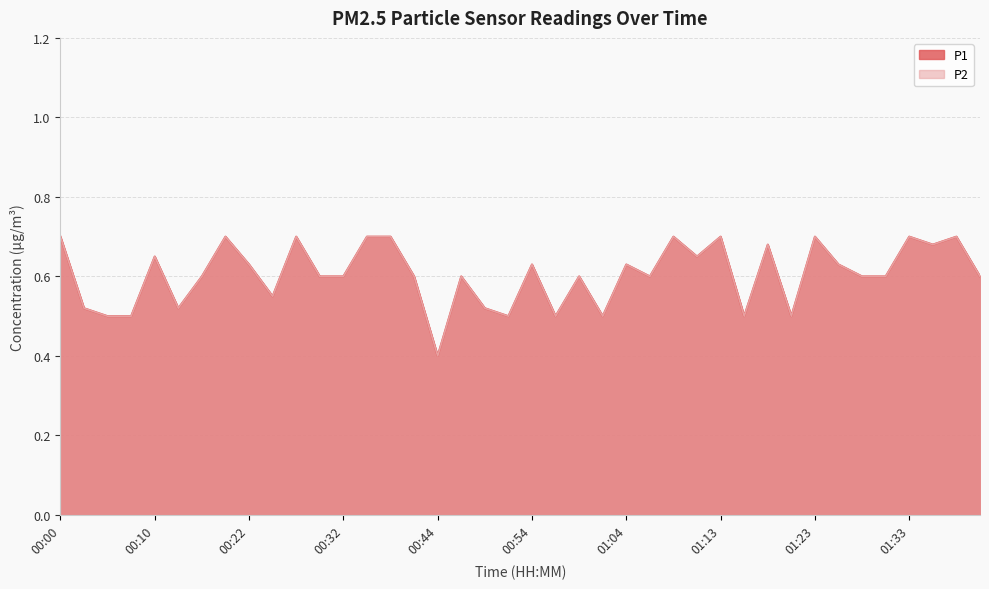

At which category does P2 reach its first local peak?

00:10